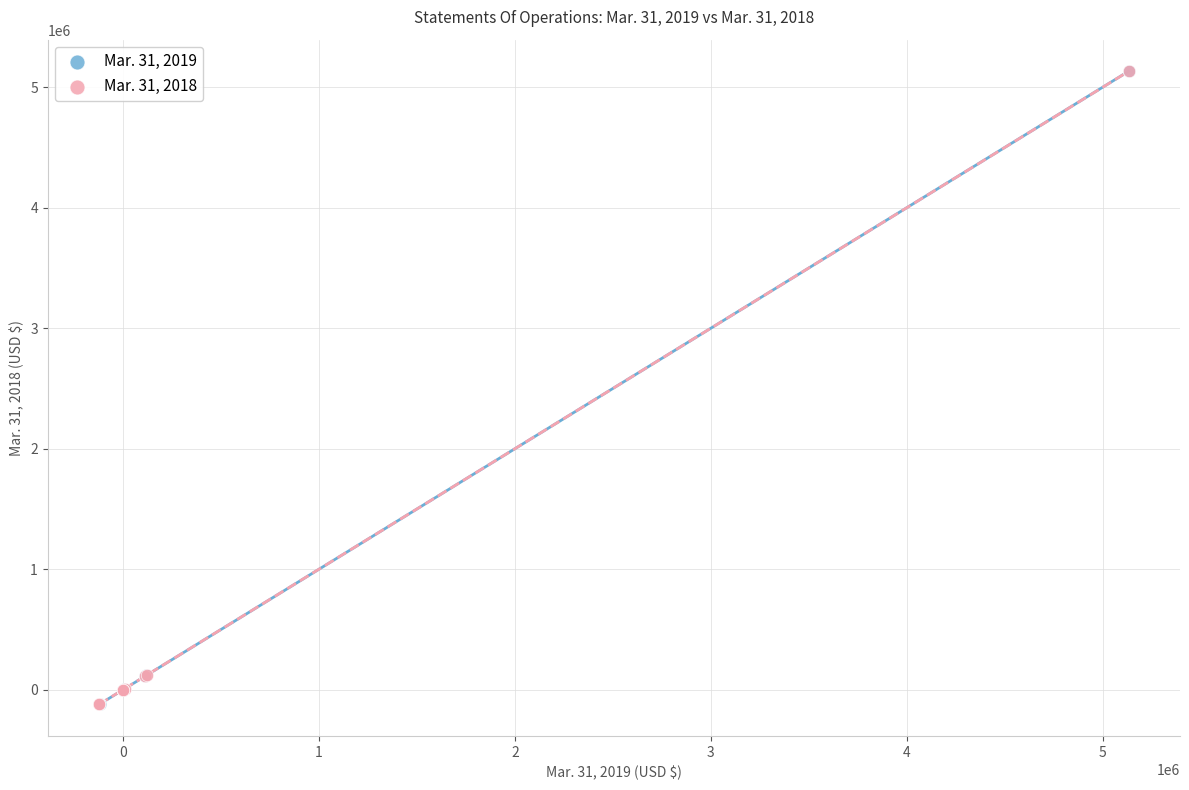

Which series has the widest spread of Y values?

Mar. 31, 2019